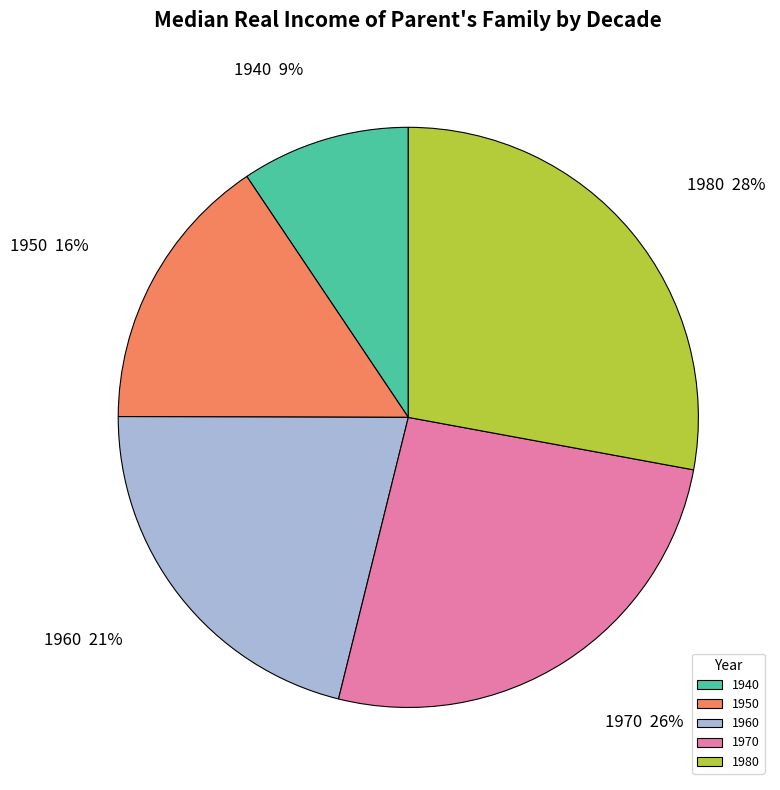

Is there any slice that represents more than half of the pie?

No